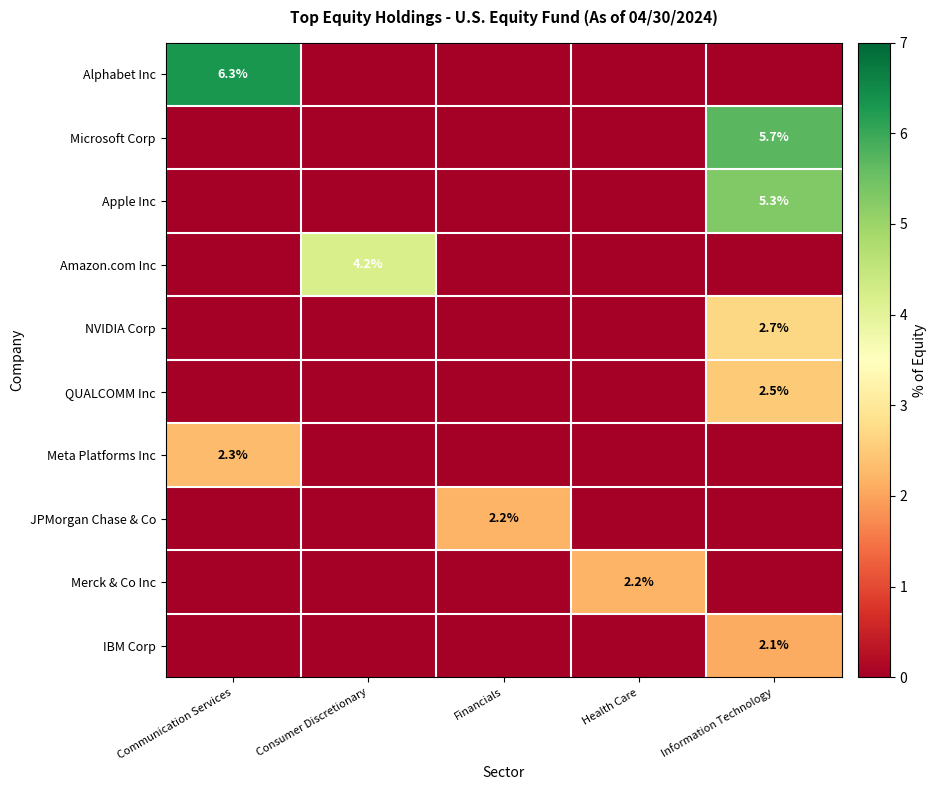

True or false: Amazon.com Inc has a value of 2.4 at Consumer Discretionary.

False